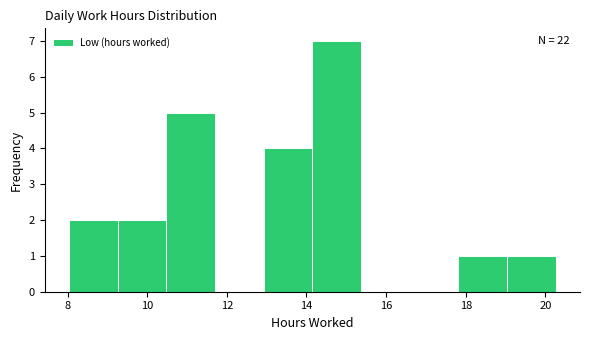

Which range on the x-axis has the tallest bar?

14.2 to 15.4